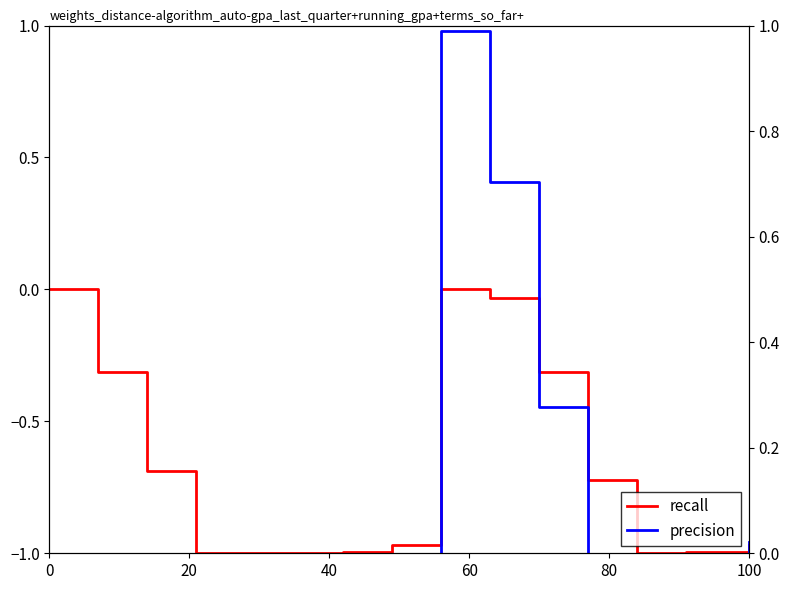

Is it true that precision equals -0.5 at 0?

False